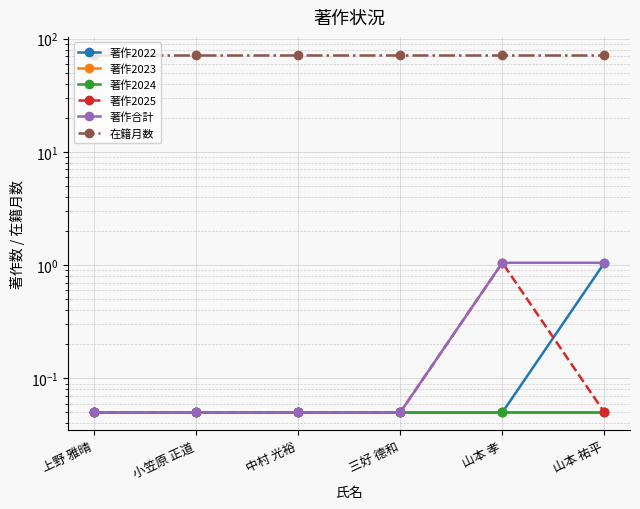

What is the label of the 2nd point from the left?

小笠原 正道